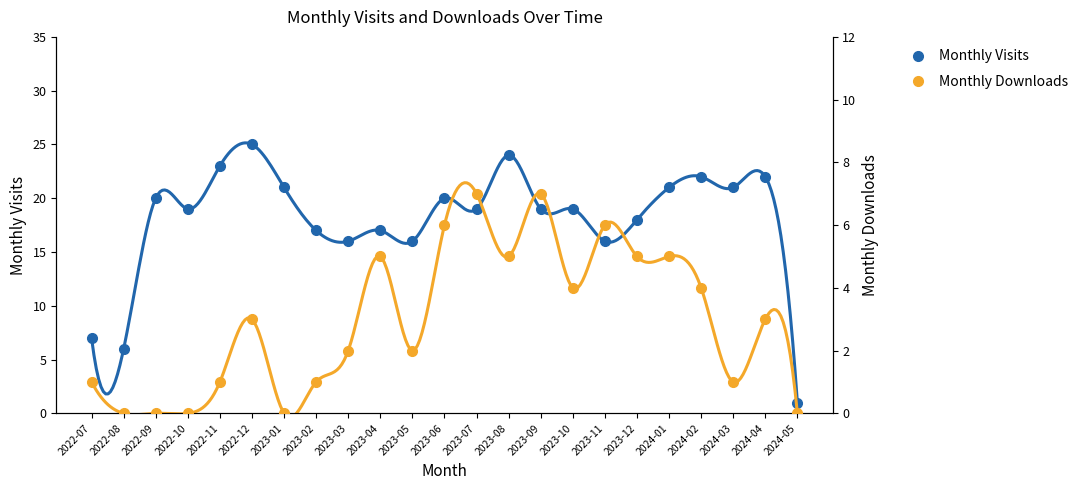

At 2022-08, list the series in order from smallest to largest.

monthly_download_resource, monthly_visit